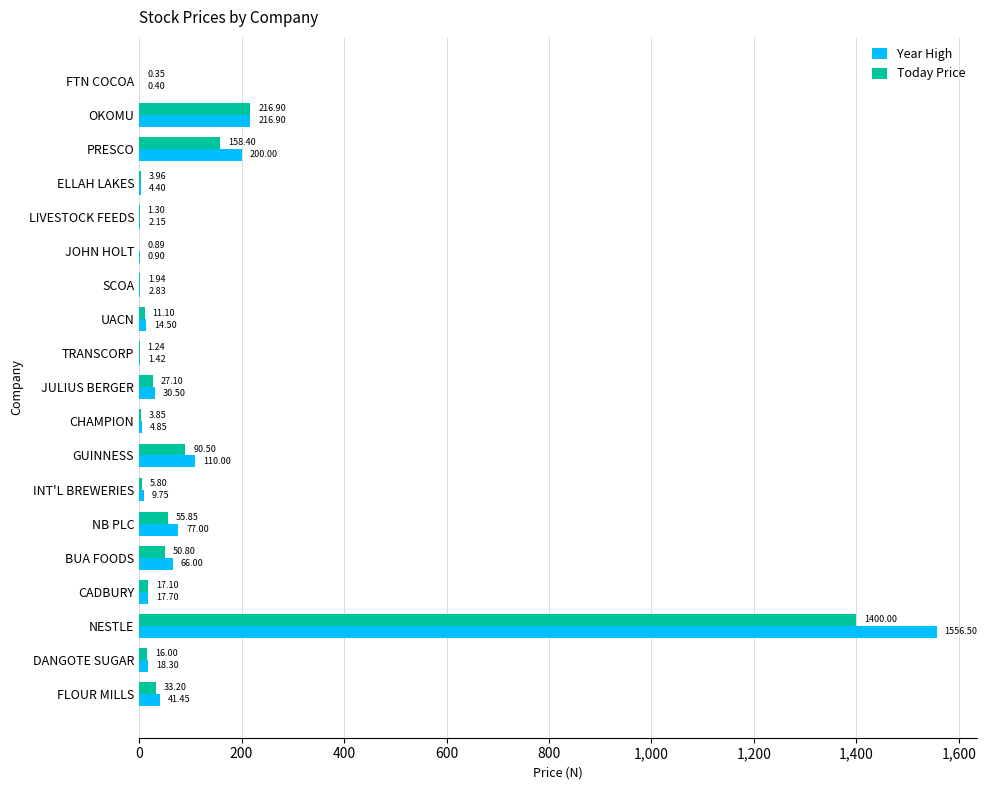

Which series changed the most between CHAMPION and GUINNESS?

Year High